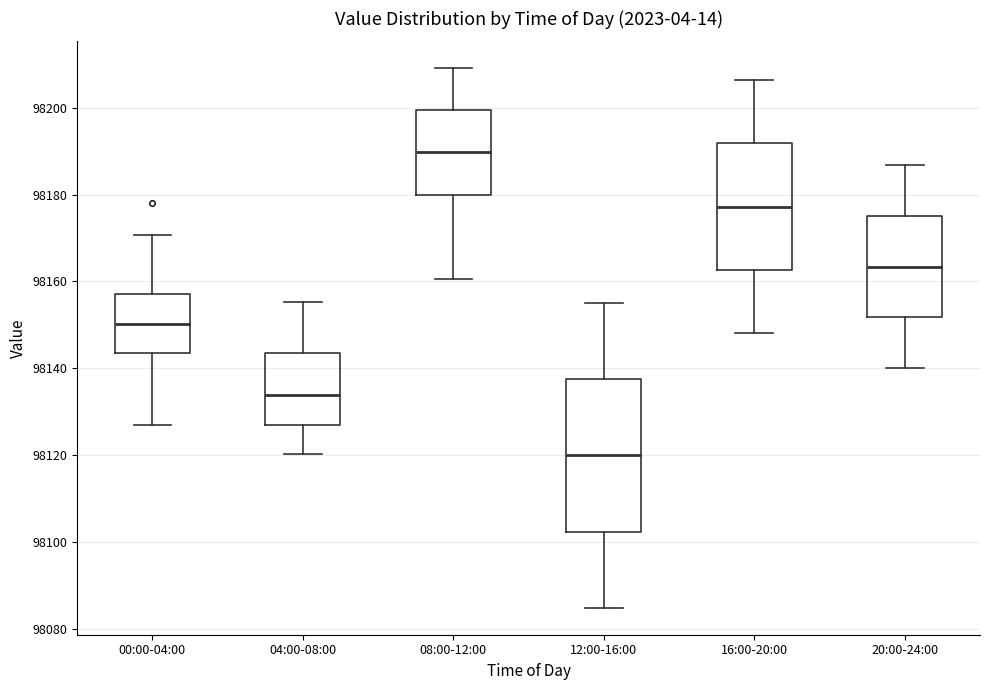

Reading left to right, read every box against the y-axis: the position of its median line, the range the box covers, and the ends of its whiskers. The values are not printed on the chart, so give them approximately, as read against the axis.

00:00-04:00: median 98150, box 98144 to 98158, whiskers 98126 to 98170
04:00-08:00: median 98134, box 98128 to 98144, whiskers 98120 to 98156
08:00-12:00: median 98190, box 98180 to 98200, whiskers 98160 to 98210
12:00-16:00: median 98120, box 98102 to 98138, whiskers 98084 to 98156
16:00-20:00: median 98178, box 98162 to 98192, whiskers 98148 to 98206
20:00-24:00: median 98164, box 98152 to 98176, whiskers 98140 to 98186